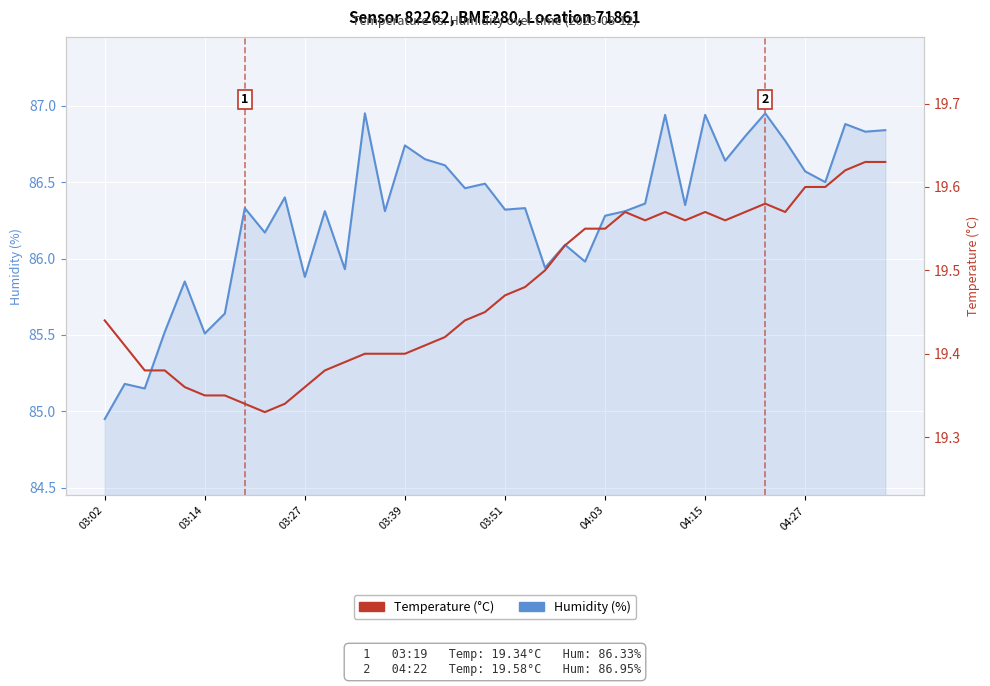

What is the approximate value of Humidity (%) at 11?

86.3